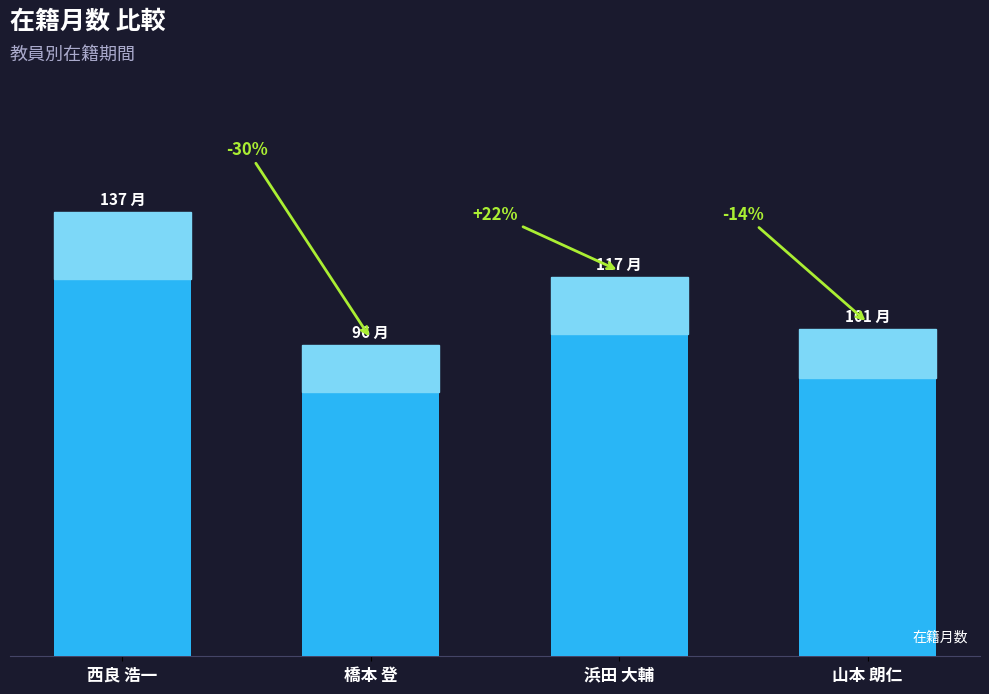

Reading right to left, what are all the values shown in this chart?

101	117	96	137